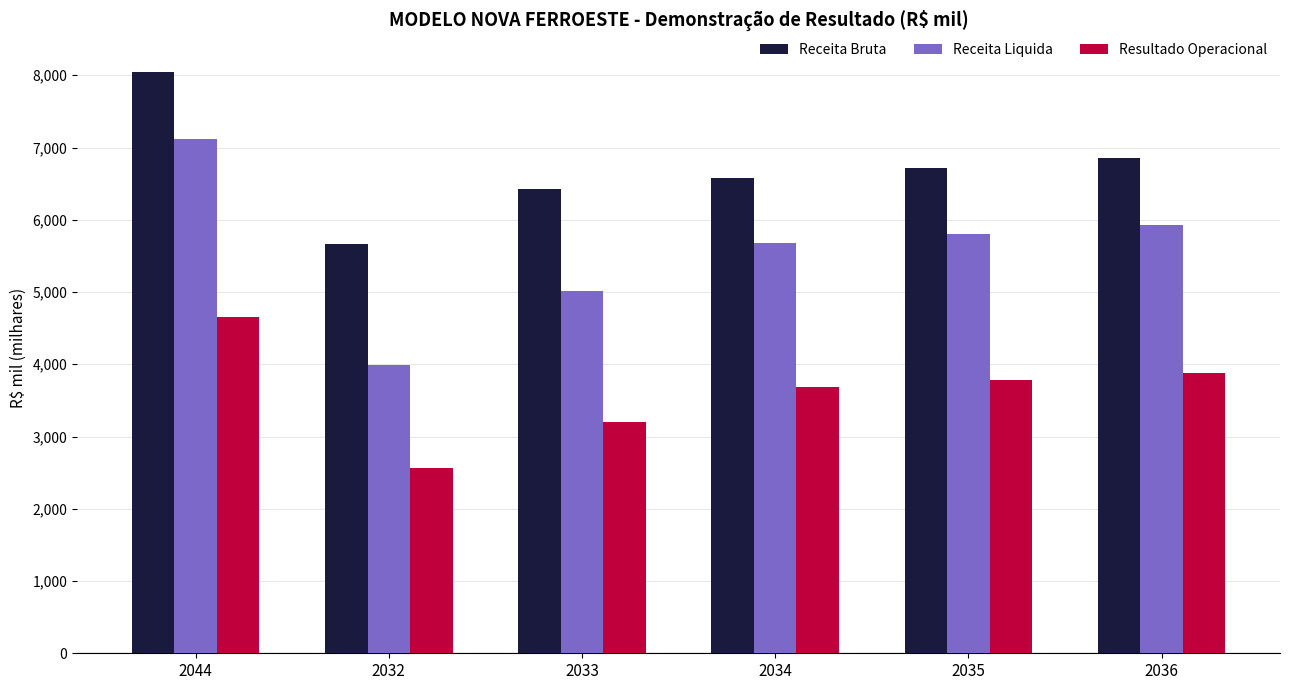

What are all the series names shown in the legend?

Receita Bruta, Receita Liquida, Resultado Operacional